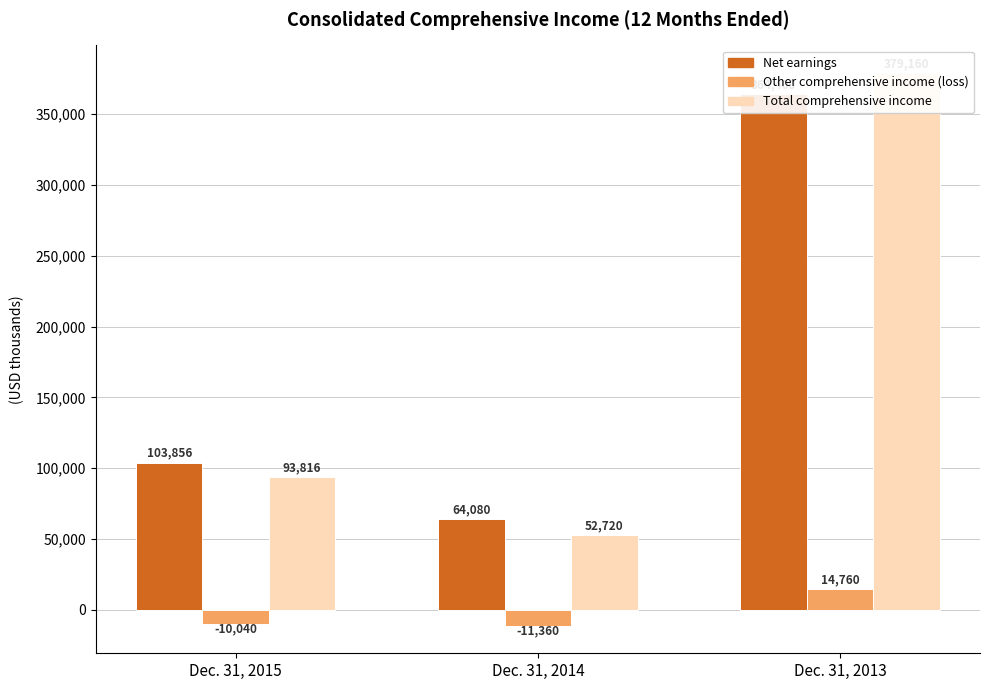

Rank the series by their maximum value, from lowest to highest.

Other comprehensive income (loss), Net earnings, Total comprehensive income